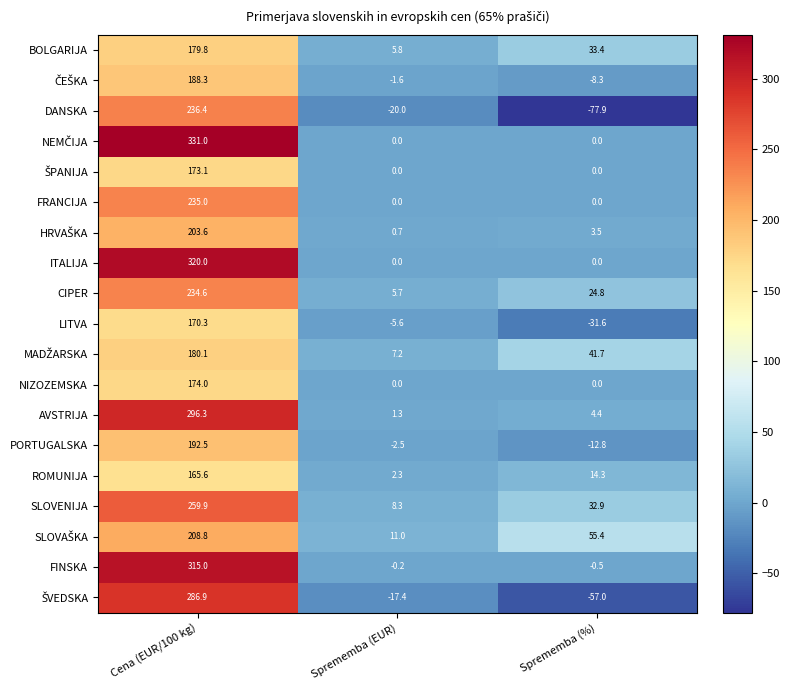

At how many categories does at least one series exceed 10?

3